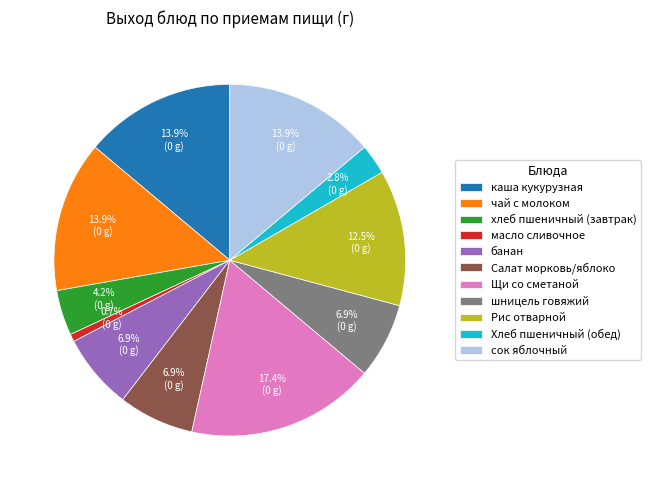

Approximately how many times larger is the value at Салат морковь/яблоко compared to масло сливочное?

10.0